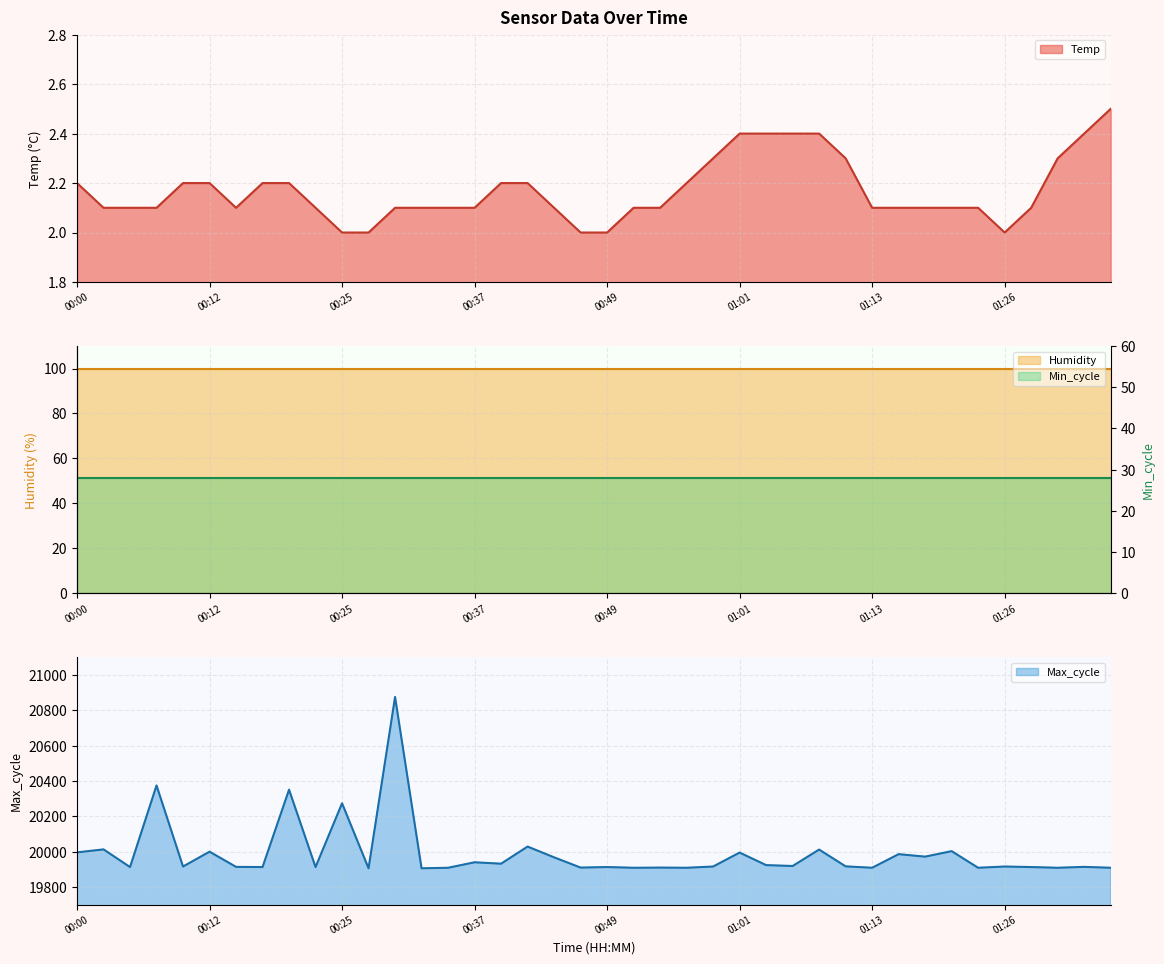

Count the Temp values in the range 2 to 3.

40